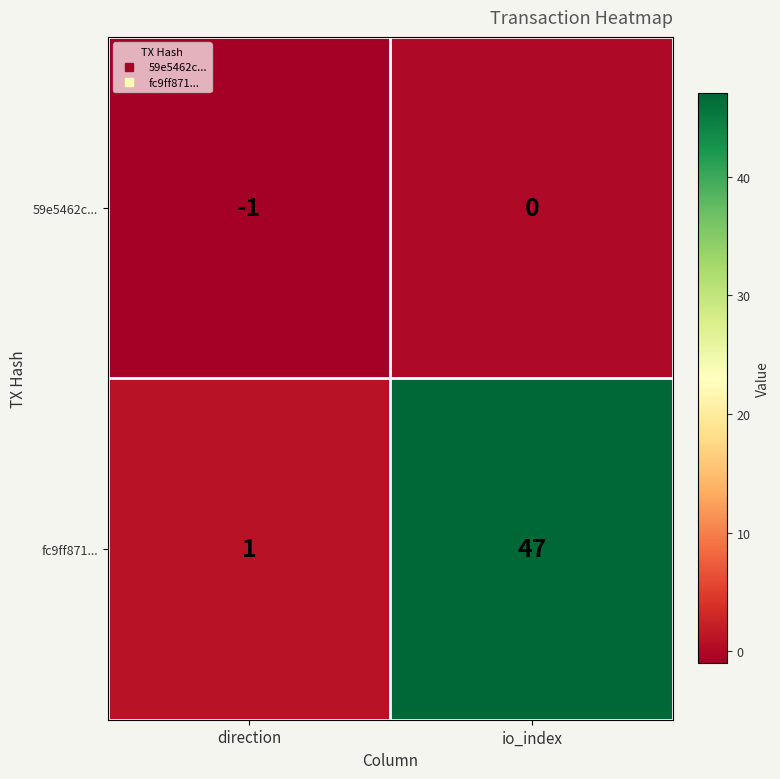

Reading right to left, transcribe all the data shown in this chart.

59e5462c...: io_index=0	direction=-1
fc9ff871...: io_index=47	direction=1